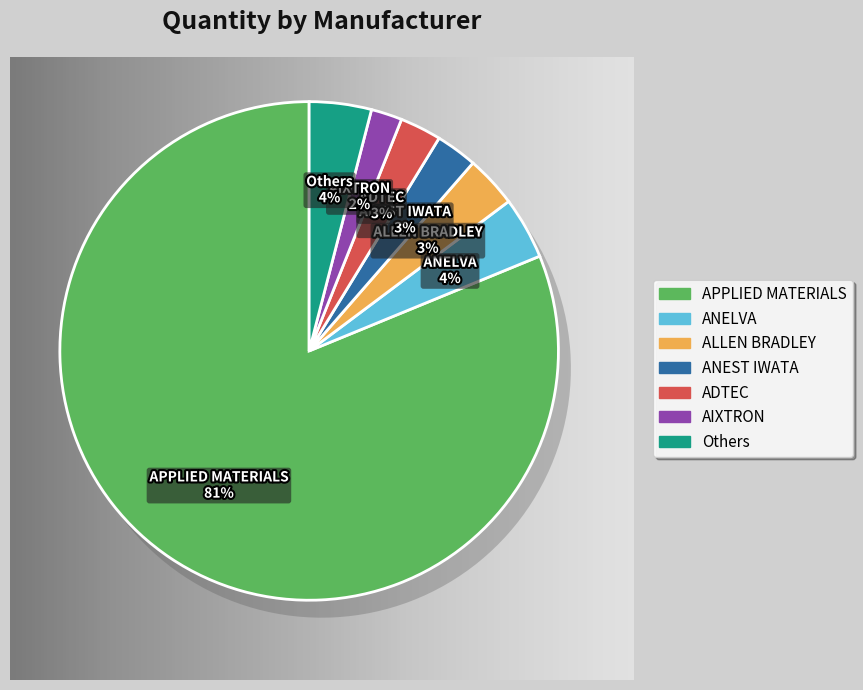

Is the sum of ANEST IWATA and ALLEN BRADLEY greater than half?

No